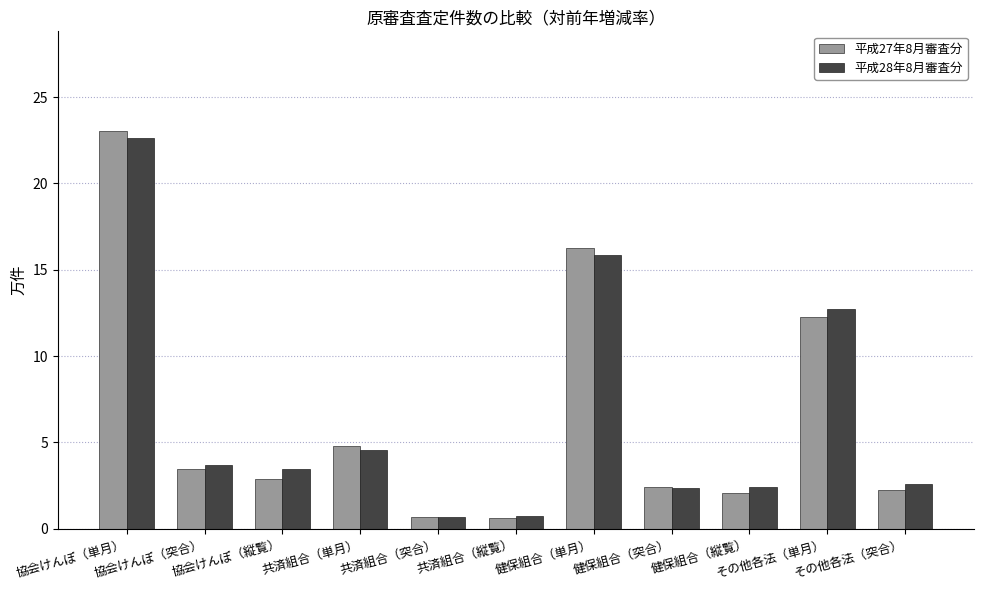

What is the sum of all 平成27年8月審査分 values?

70.6